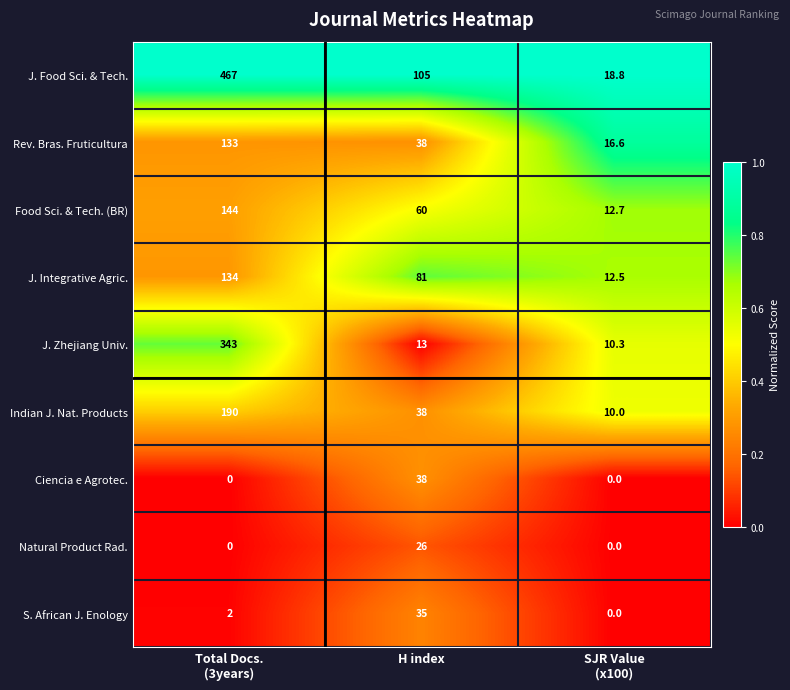

What is the greatest value displayed?

467.0